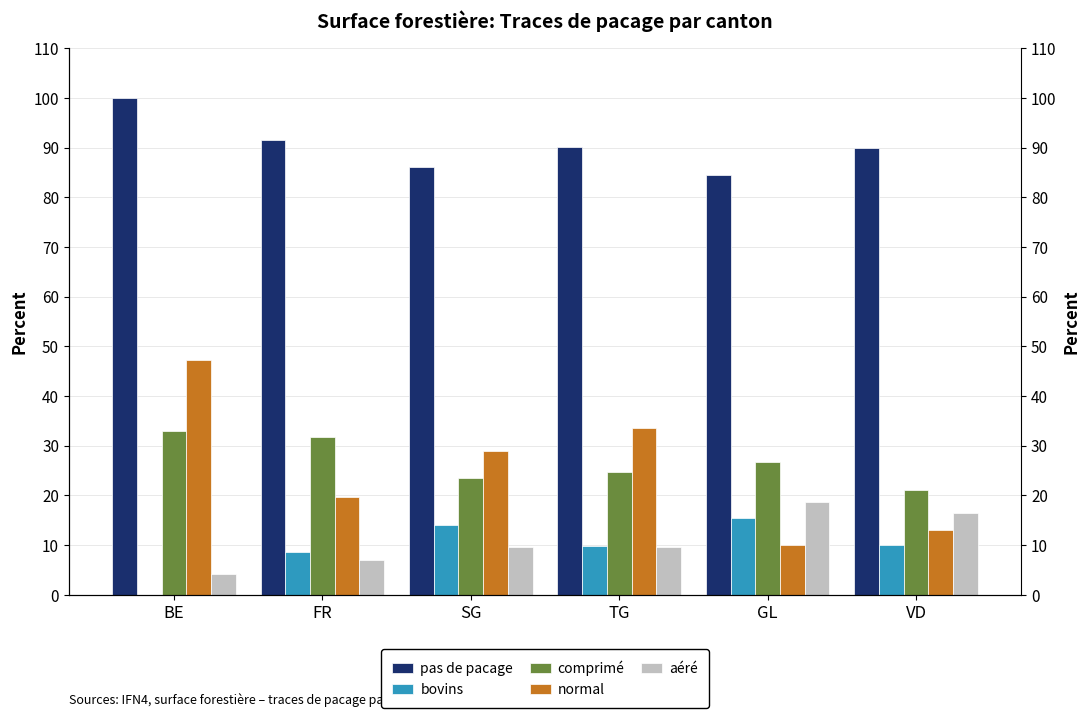

What is the value of the bovins bar at the 3rd from the left?

14.0